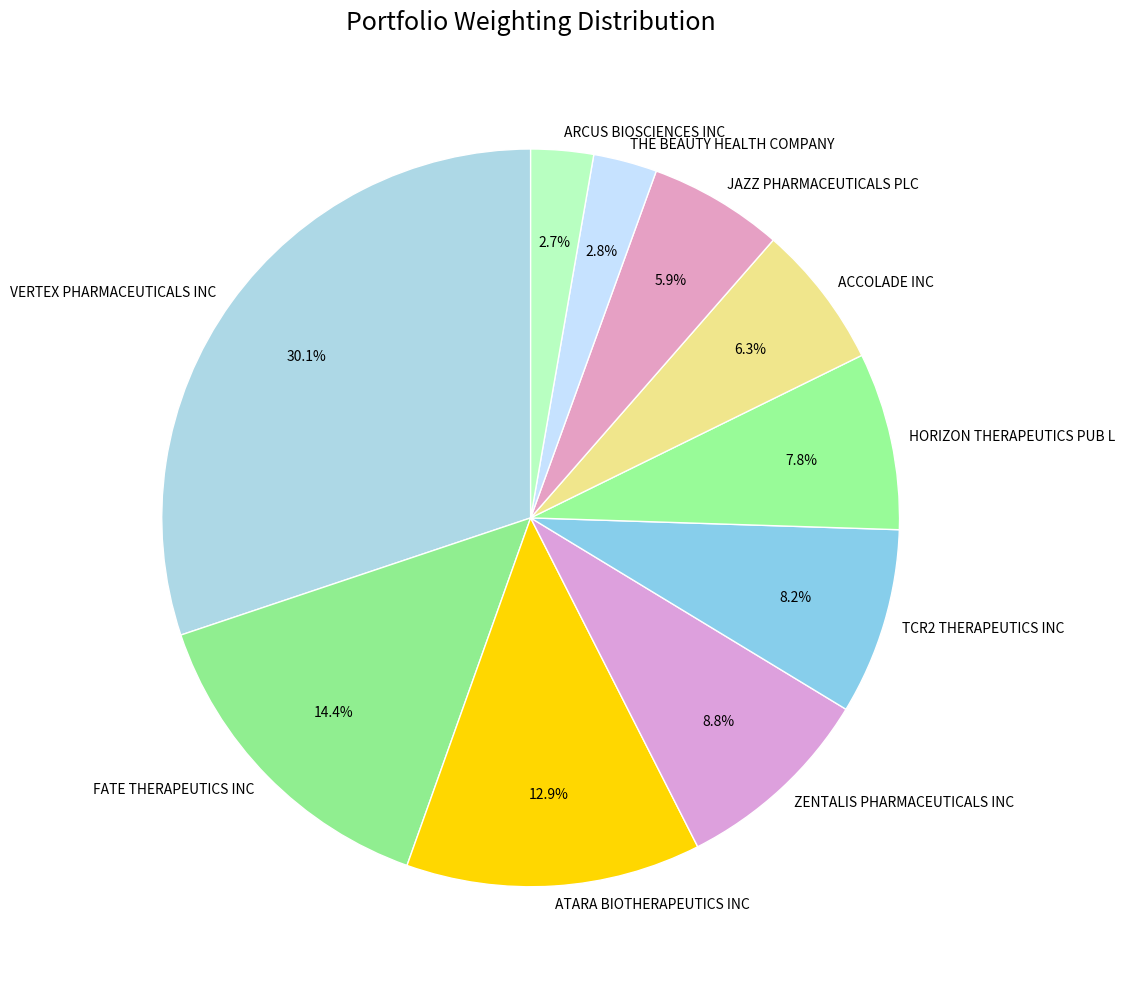

What is the ratio of the value at HORIZON THERAPEUTICS PUB L to the value at ATARA BIOTHERAPEUTICS INC?

0.6